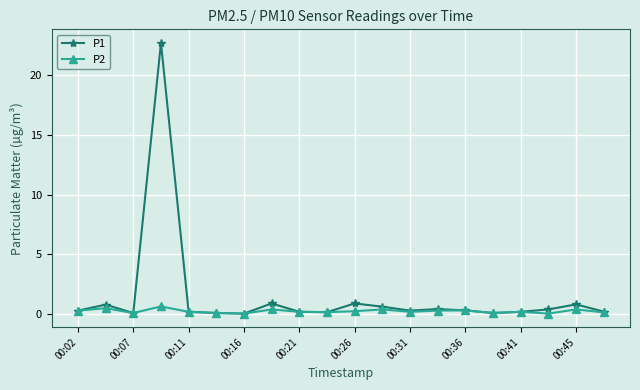

What is the sum of all P1 values?

29.8